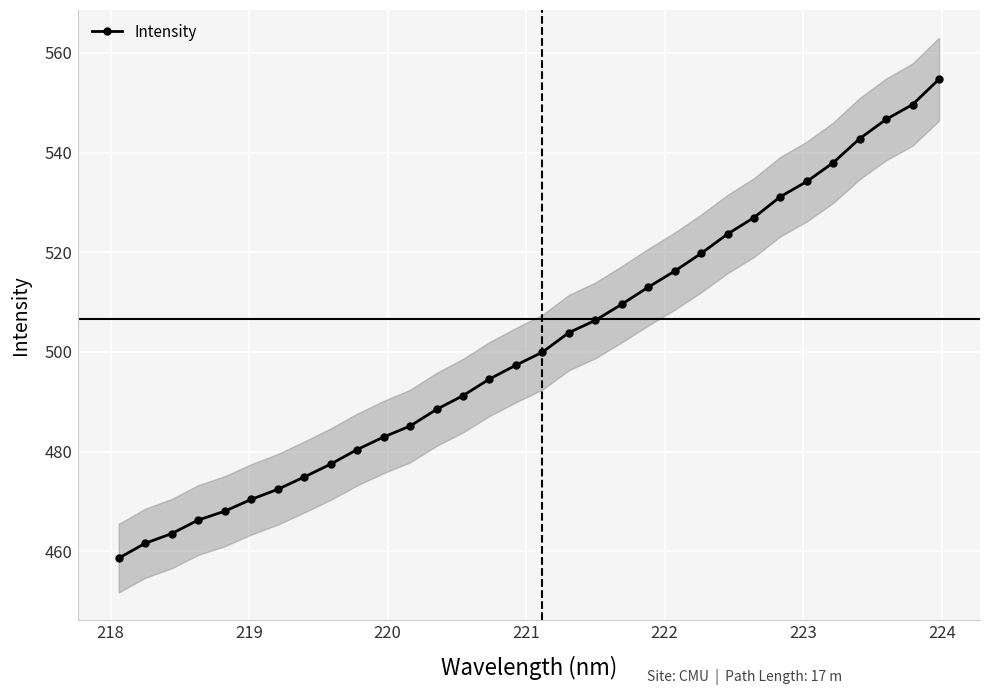

What is the average value?

501.6